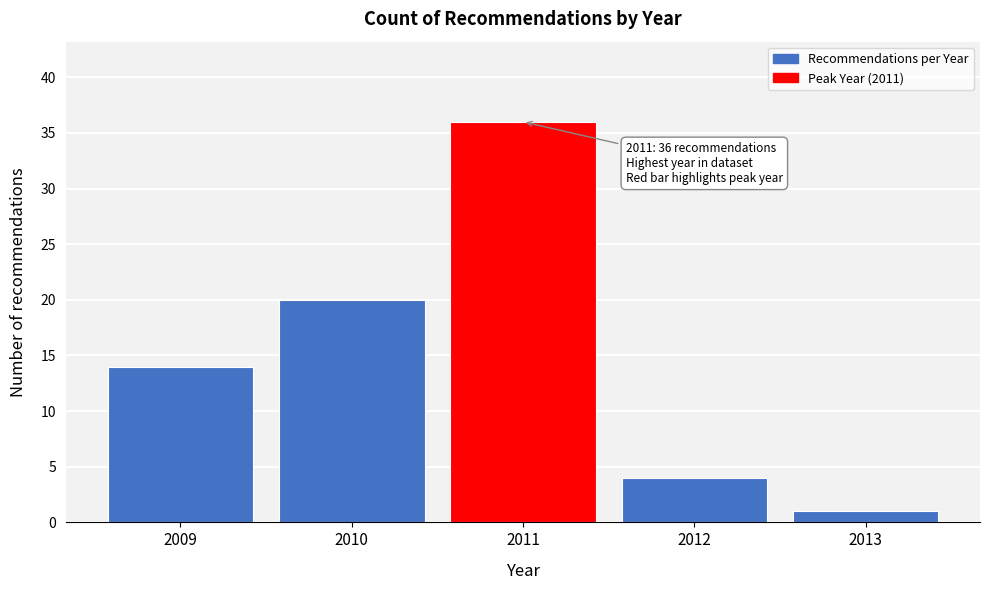

Reading left to right, extract all data points from this chart.

2009=14	2010=20	2011=36	2012=4	2013=1